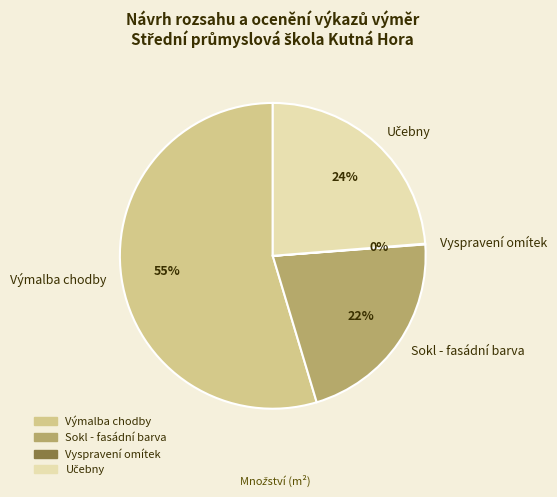

Which slice is the largest?

Výmalba chodby